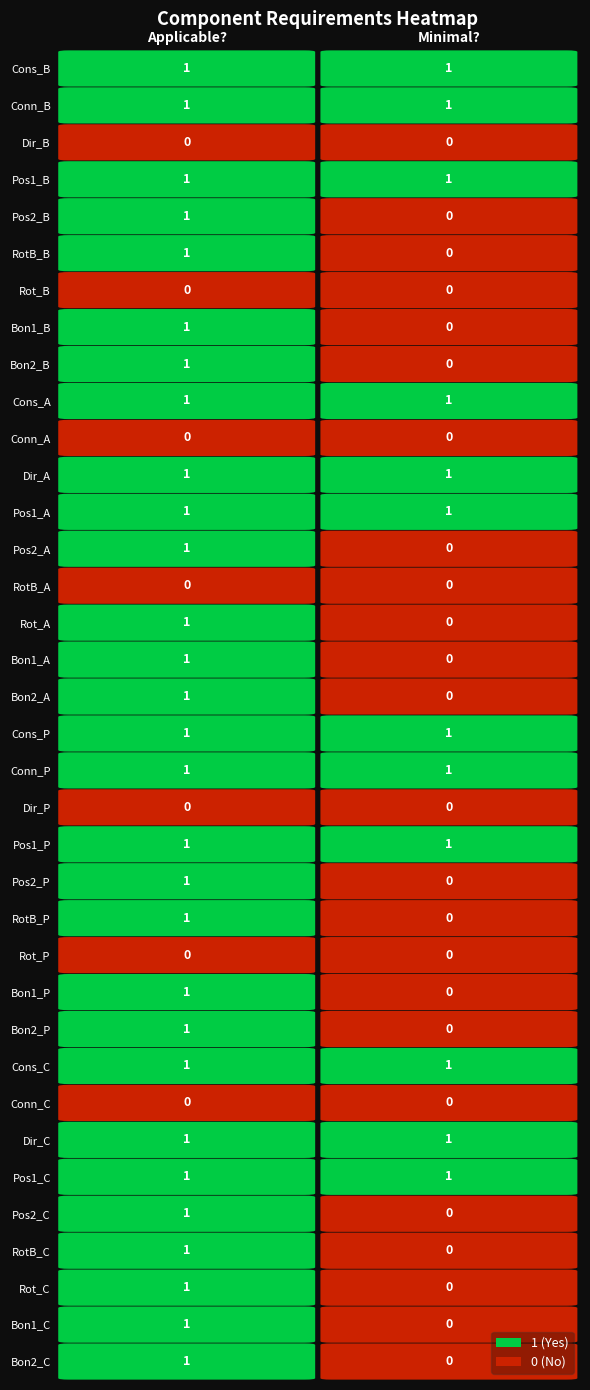

Is the value of Dir_C at 1 greater than the value of Bon2_P at 1?

Yes